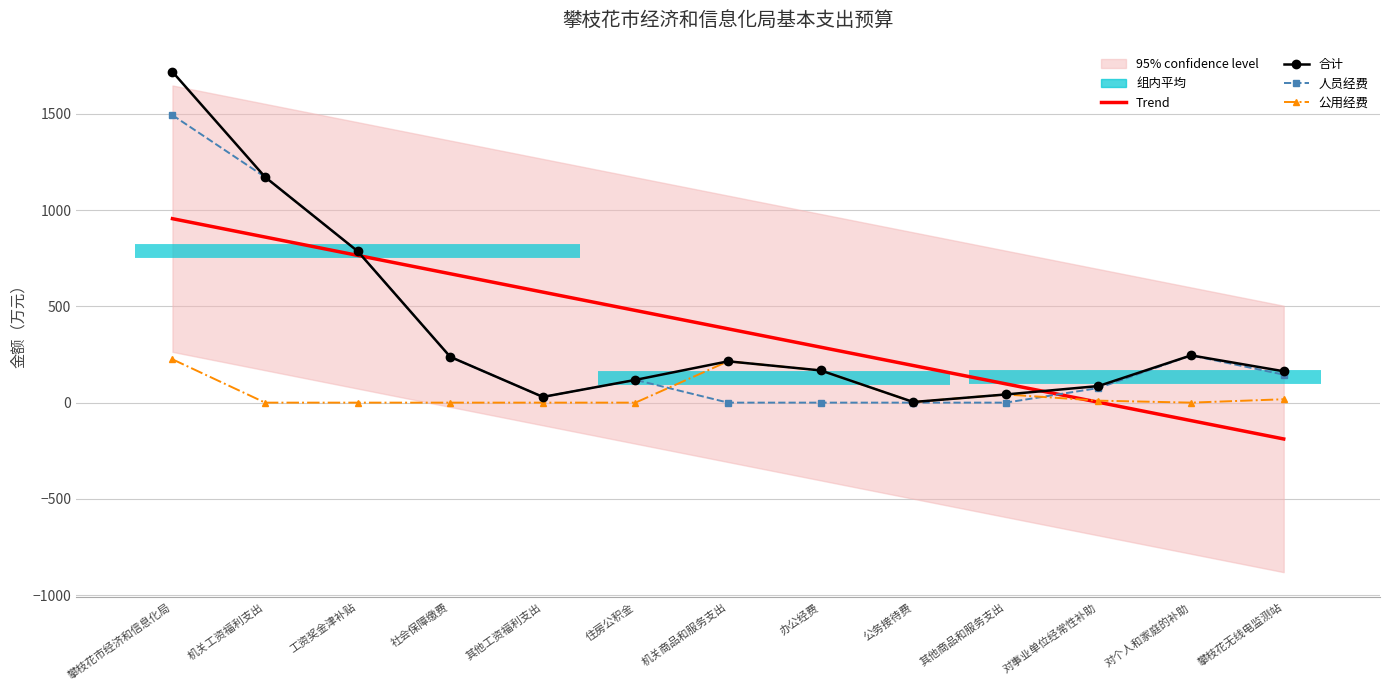

What is the difference between the Trend values at 公务接待费 and 办公经费?

95.3